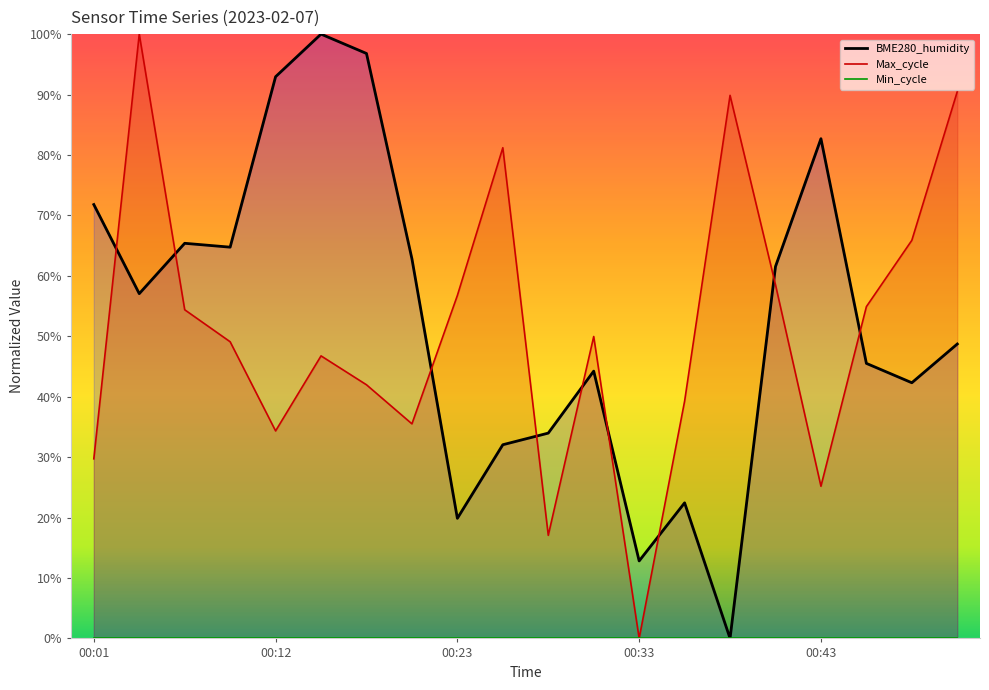

How many data points does each series have?

20